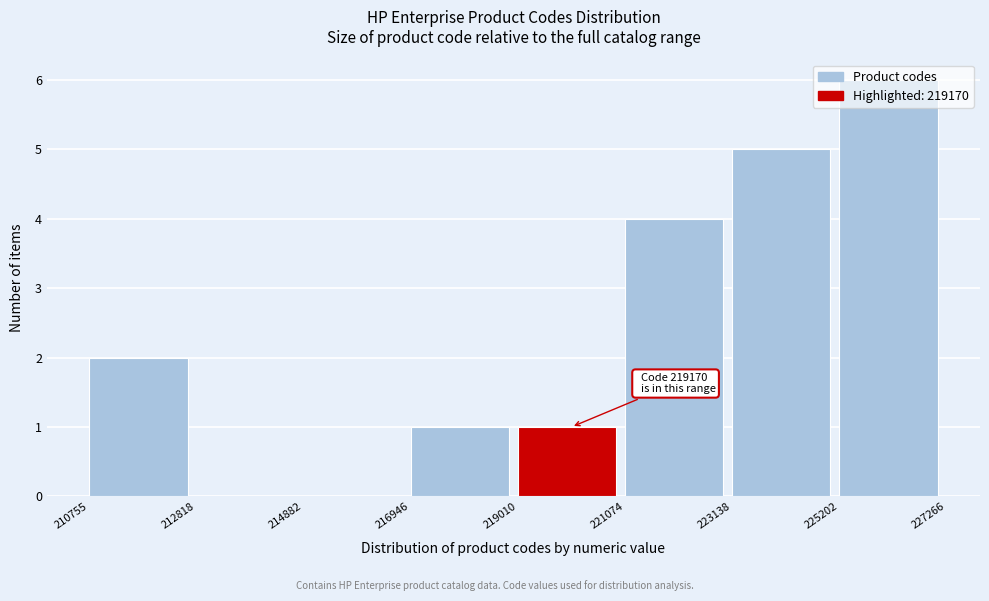

Over which range of the x-axis is the bar tallest?

225202 to 227266